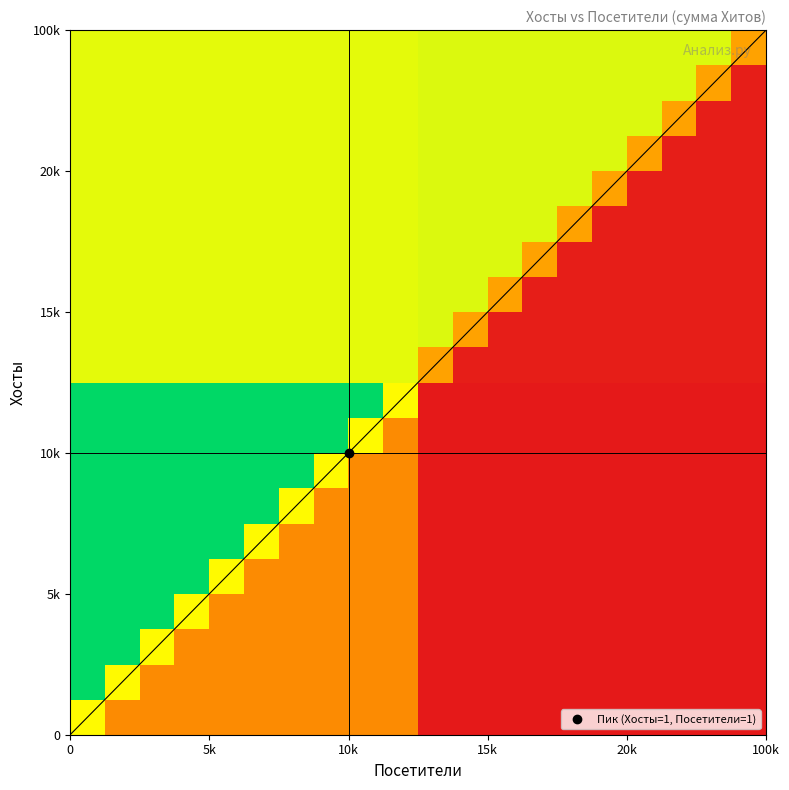

At how many categories does at least one series exceed 0?

20